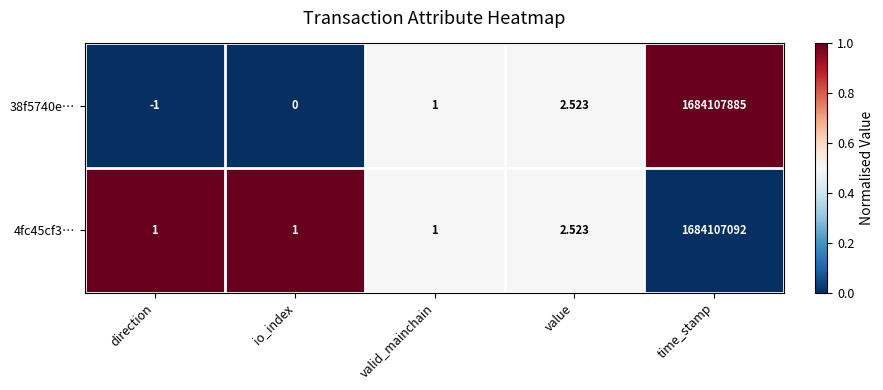

What is the maximum value shown in the chart?

1684107885.0